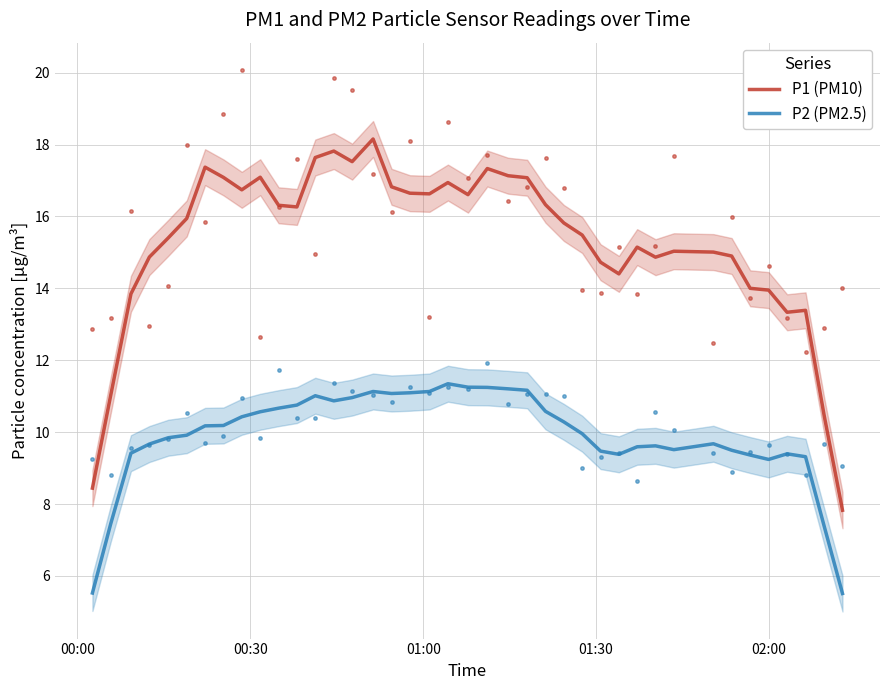

True or false: P2 (PM2.5) and P1 (PM10) intersect in this chart.

False